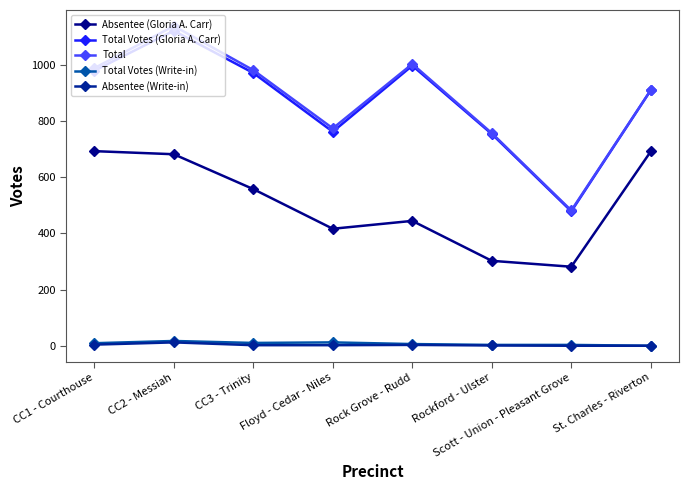

Where is the first local maximum for Total?

CC2 - Messiah